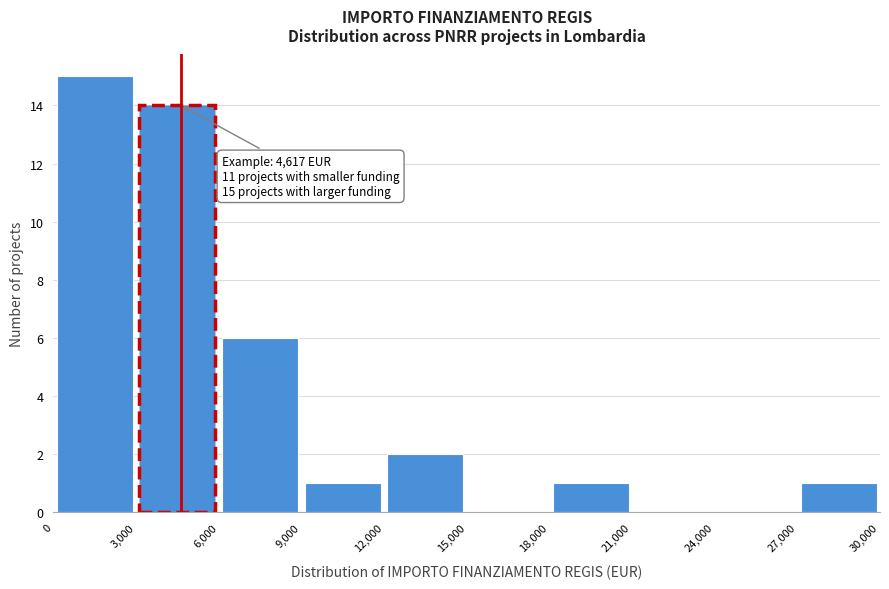

Over which range of the x-axis is the bar tallest?

0 to 3,000